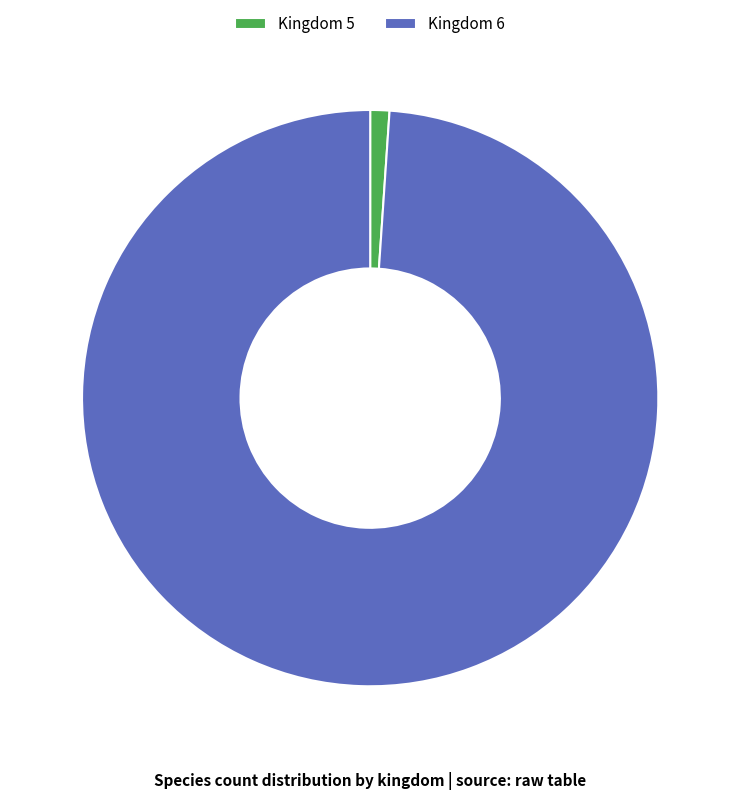

Rank the categories by value from highest to lowest.

Kingdom 6, Kingdom 5